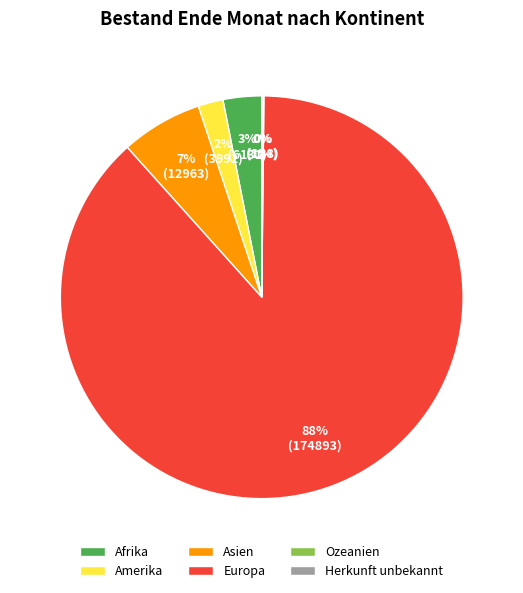

To the nearest percent, what portion does Amerika represent?

2%